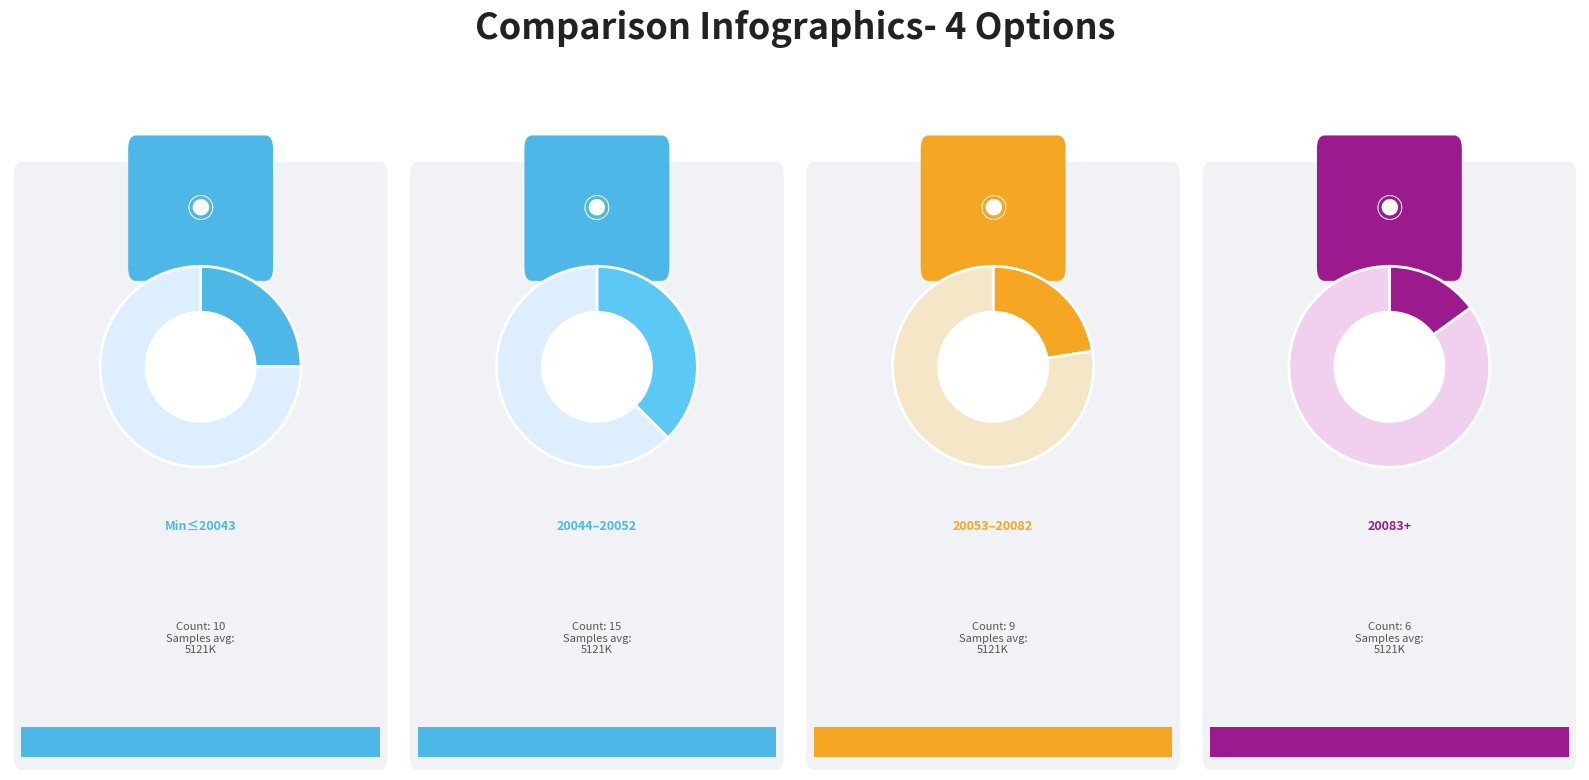

True or false: 9 accounts for 1% of the total.

False